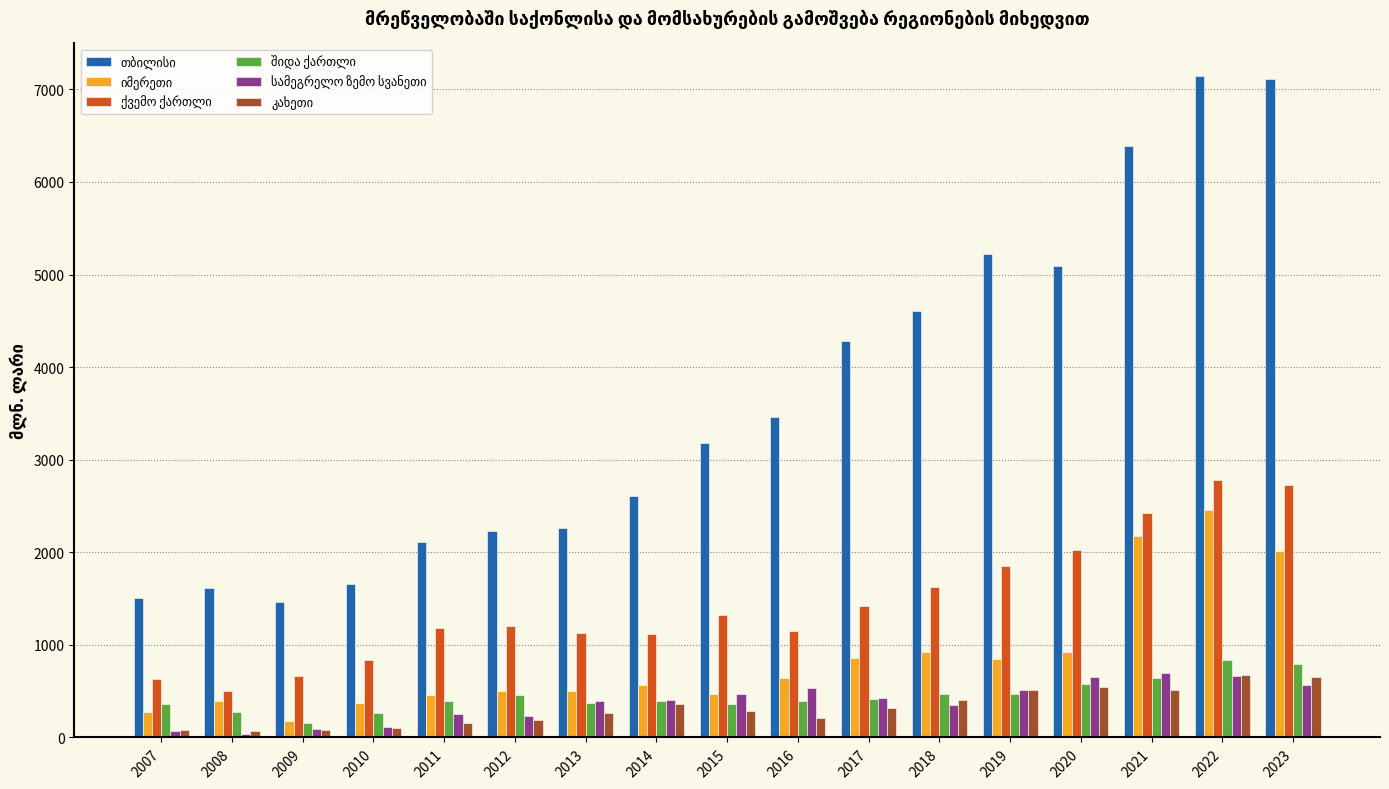

At how many categories does at least one series exceed 4714?

5